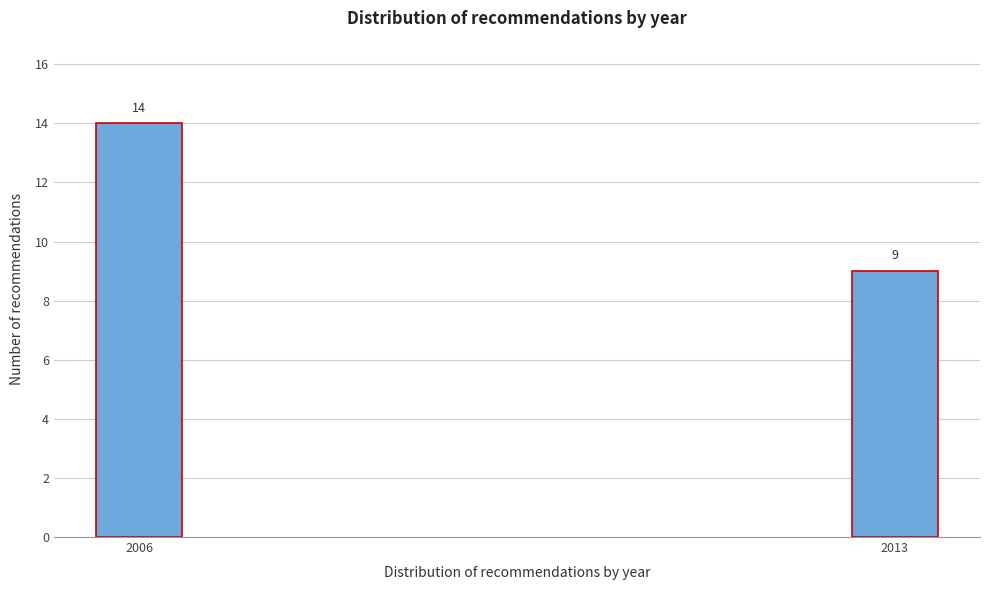

Reading right to left, list all the values displayed in this chart.

2013=9	2006=14